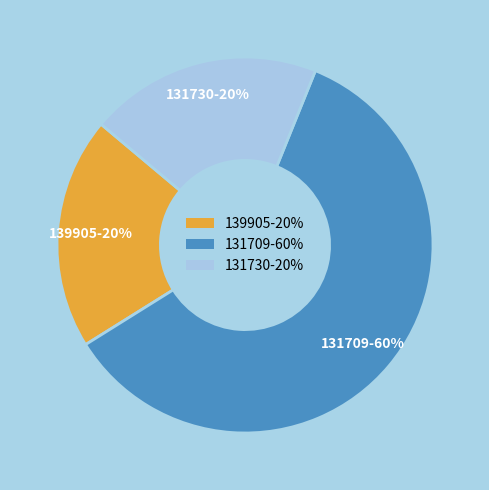

Is the sum of 131730-20% and 139905-20% greater than half?

No